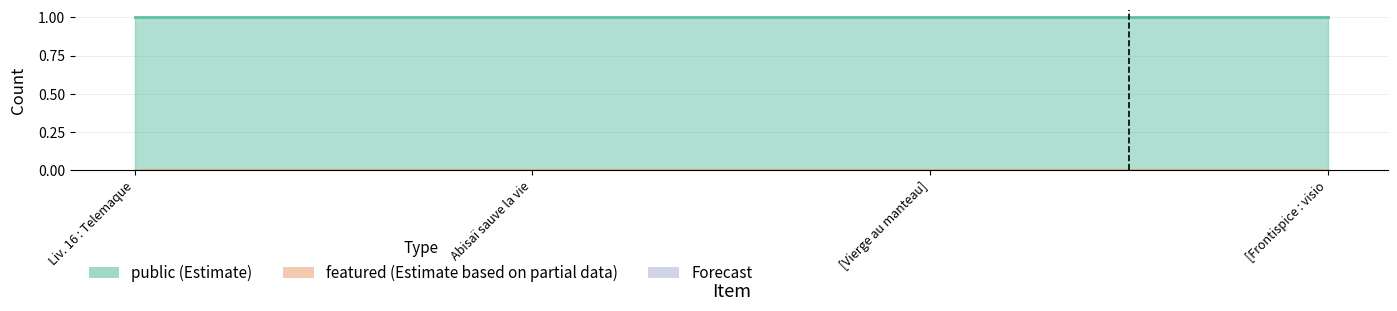

What value does the public series have at [Frontispice : vision]?

1